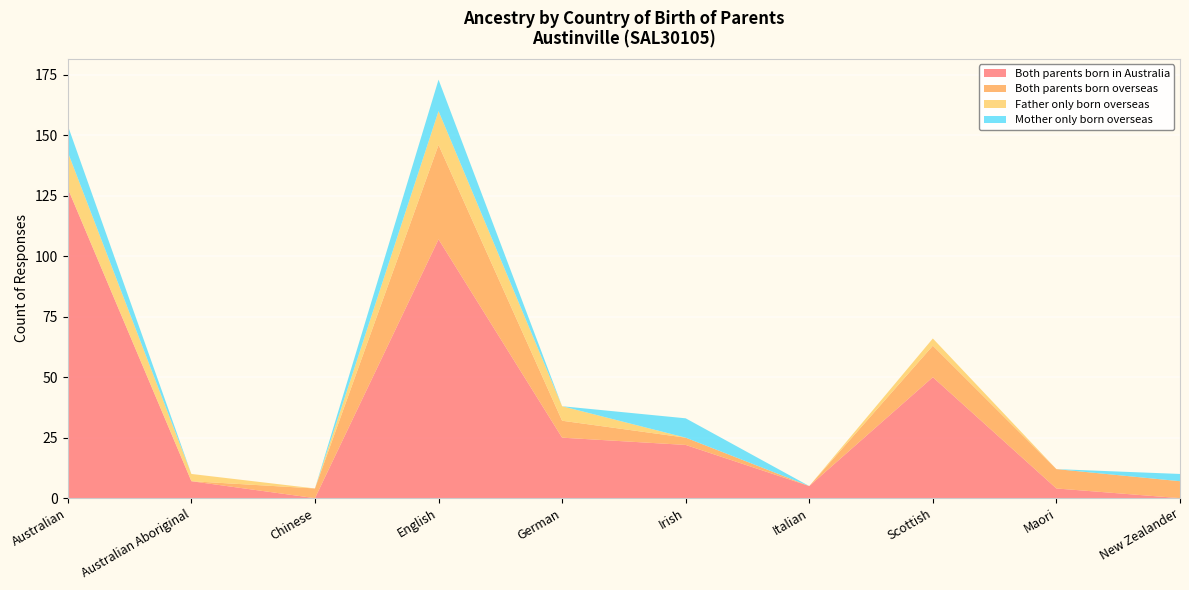

Reading left to right, extract all data points from this chart.

Both parents born in Australia: Australian=128	Australian Aboriginal=7	Chinese=0	English=107	German=25	Irish=22	Italian=5	Scottish=50	Maori=4	New Zealander=0
Both parents born overseas: Australian=0	Australian Aboriginal=0	Chinese=4	English=39	German=7	Irish=3	Italian=0	Scottish=13	Maori=8	New Zealander=7
Father only born overseas: Australian=15	Australian Aboriginal=3	Chinese=0	English=14	German=6	Irish=0	Italian=0	Scottish=3	Maori=0	New Zealander=0
Mother only born overseas: Australian=11	Australian Aboriginal=0	Chinese=0	English=13	German=0	Irish=8	Italian=0	Scottish=0	Maori=0	New Zealander=3